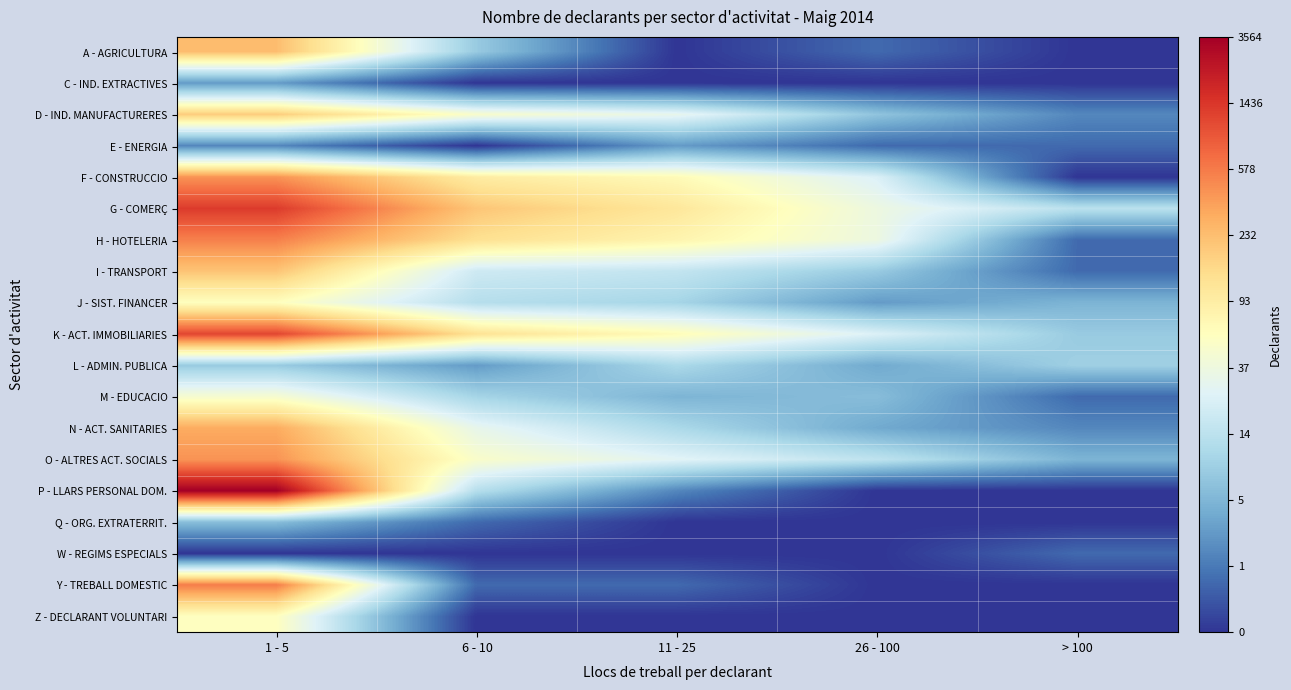

Which category has the highest value across all series?

1 - 5